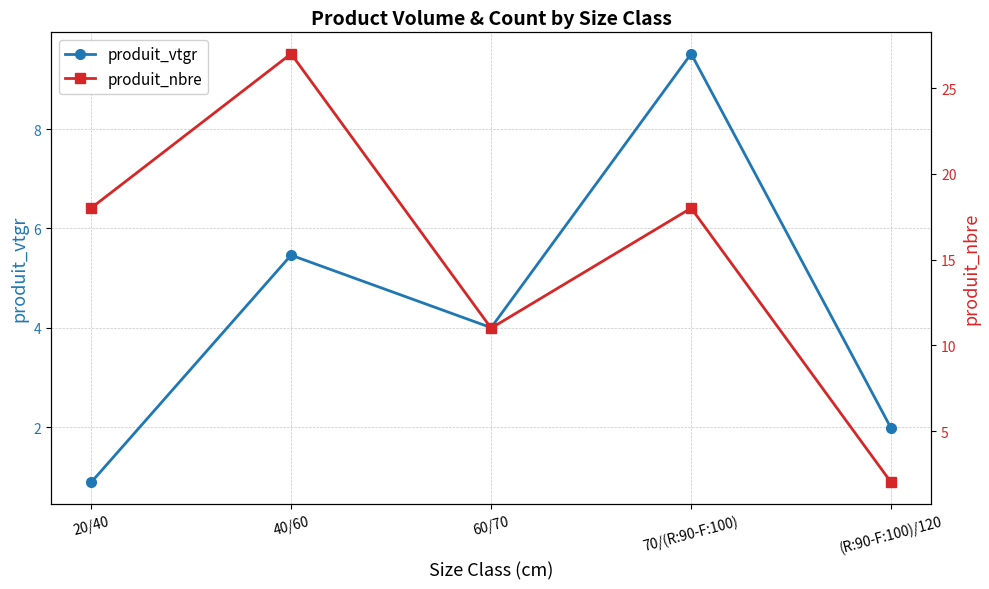

Rank the series at 70/(R:90-F:100) from highest to lowest value.

produit_nbre, produit_vtgr